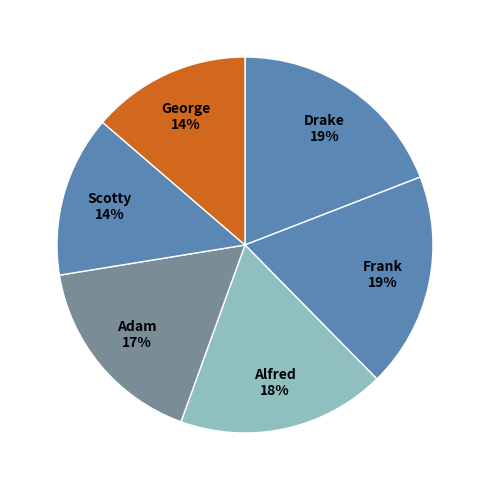

Do George and Scotty together represent more than half of the pie?

No